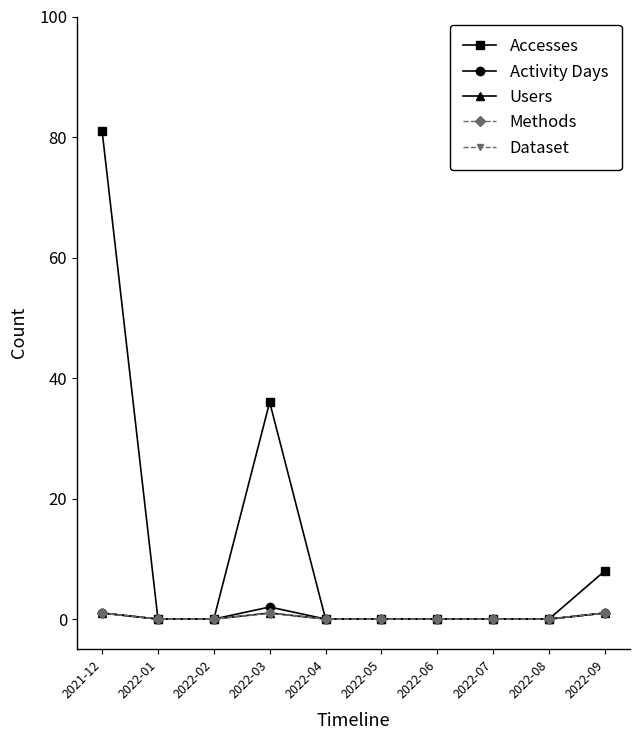

List the labels in order of Activity Days value, smallest first.

2022-01, 2022-02, 2022-04, 2022-05, 2022-06, 2022-07, 2022-08, 2021-12, 2022-09, 2022-03